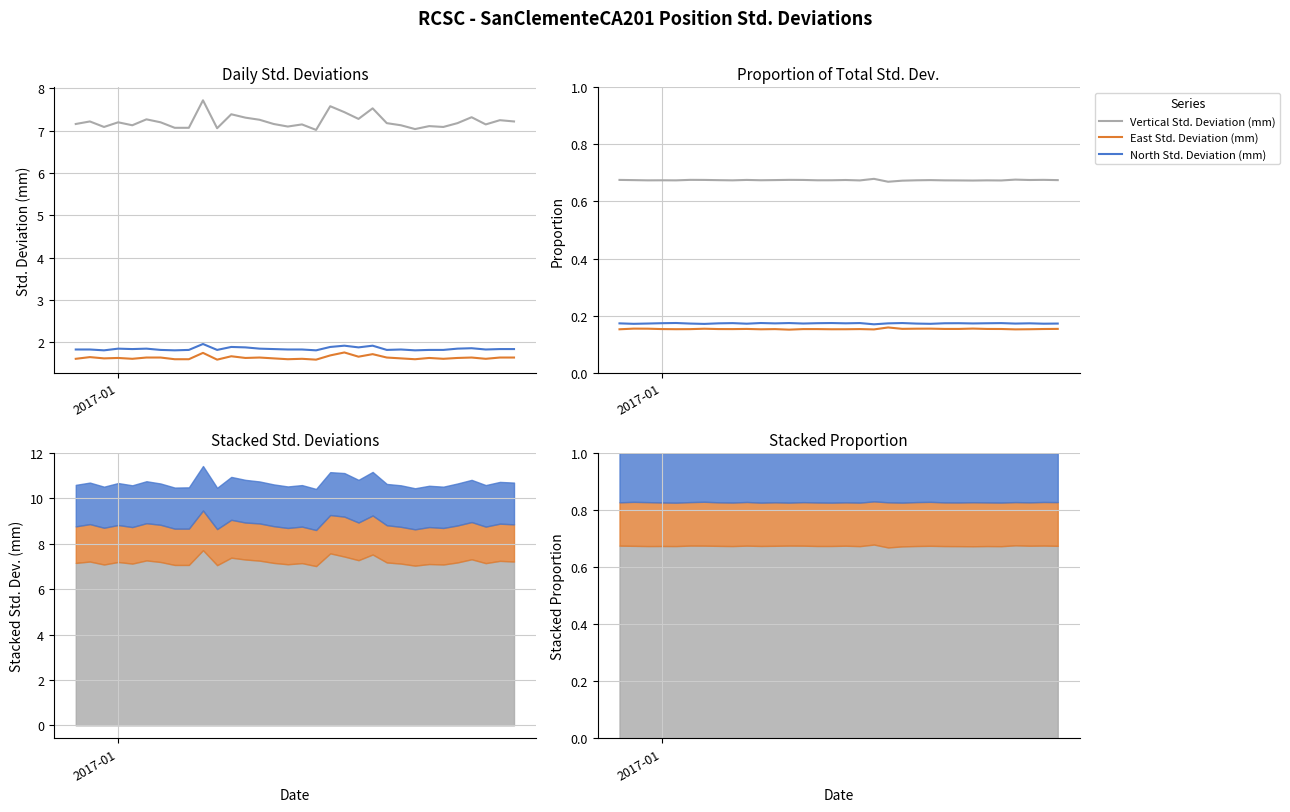

Which series has the widest spread of values?

Vertical Std. Deviation (mm)